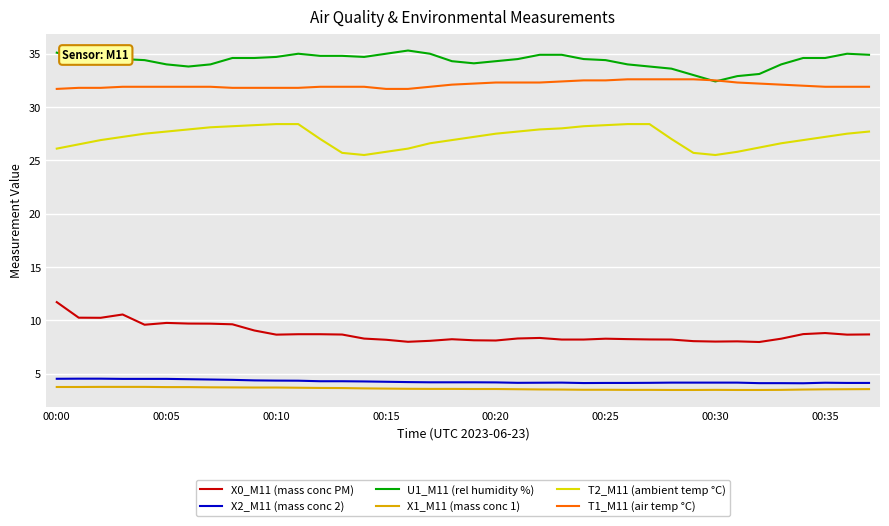

What are all the series names shown in the legend?

X0_M11 (mass conc PM), X2_M11 (mass conc 2), U1_M11 (rel humidity %), X1_M11 (mass conc 1), T2_M11 (ambient temp °C), T1_M11 (air temp °C)